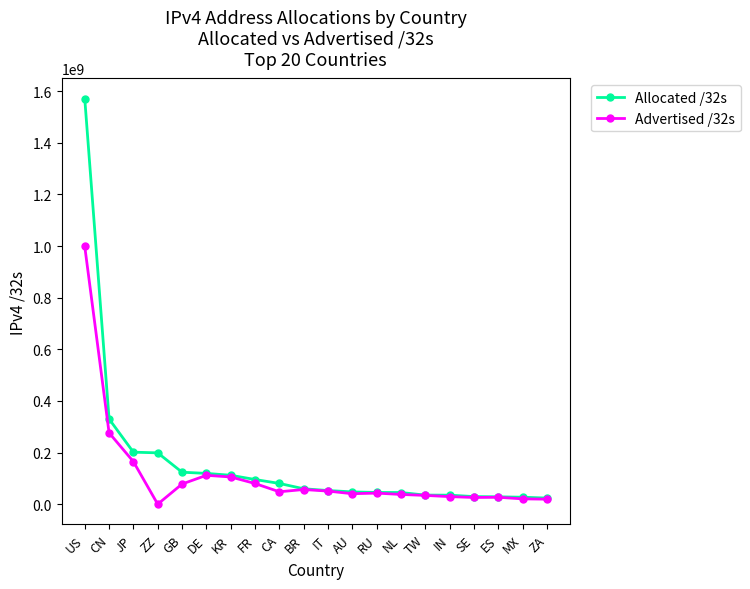

The value of Advertised /32s at DE is 112061952. True or false?

True